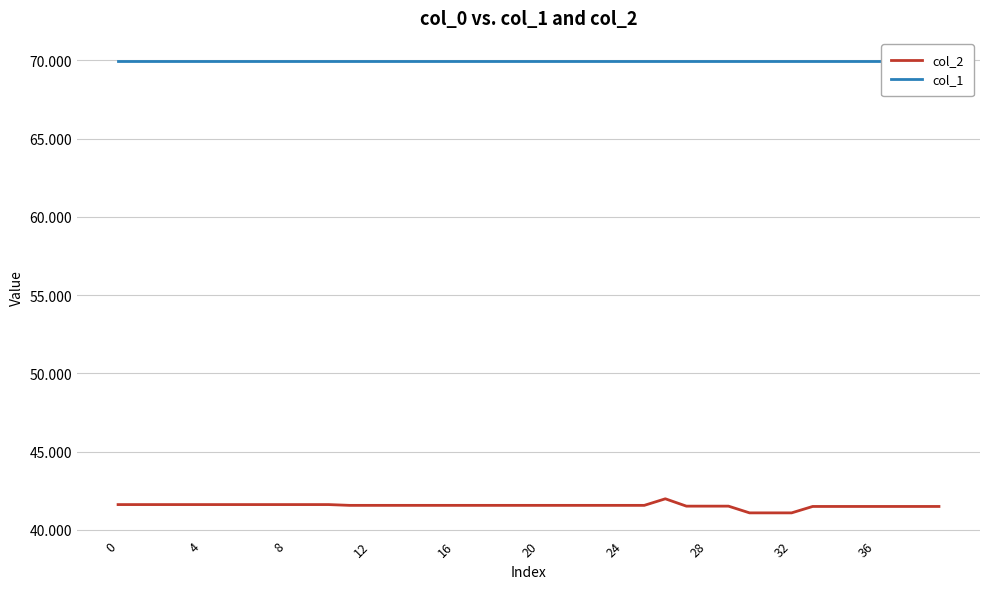

True or false: col_2 has more than 2 points higher than both neighbors.

False